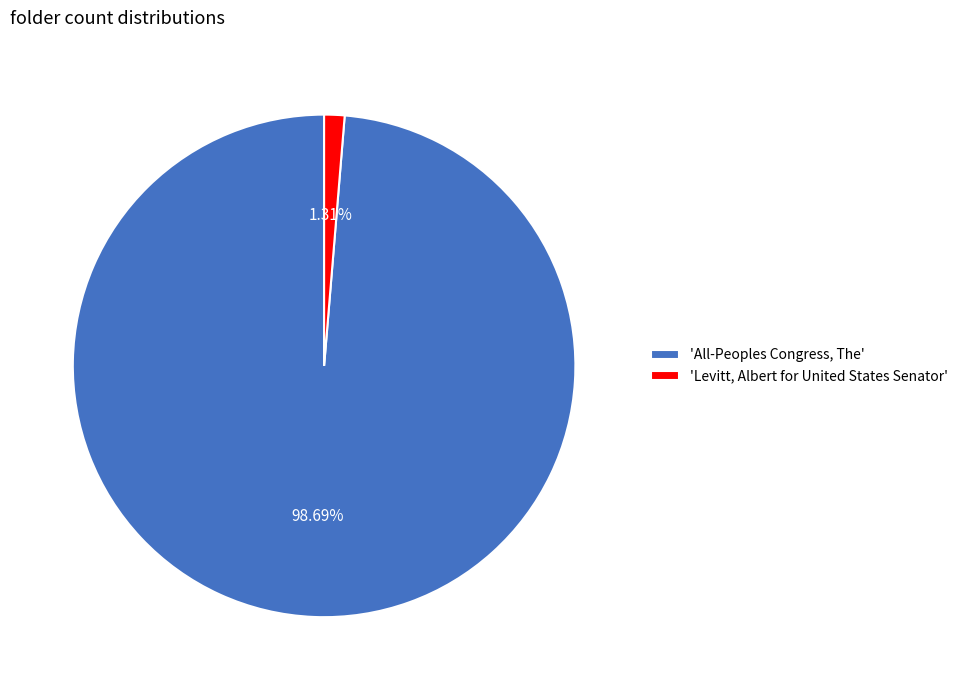

Which slice is the smallest?

'Levitt, Albert for United States Senator'